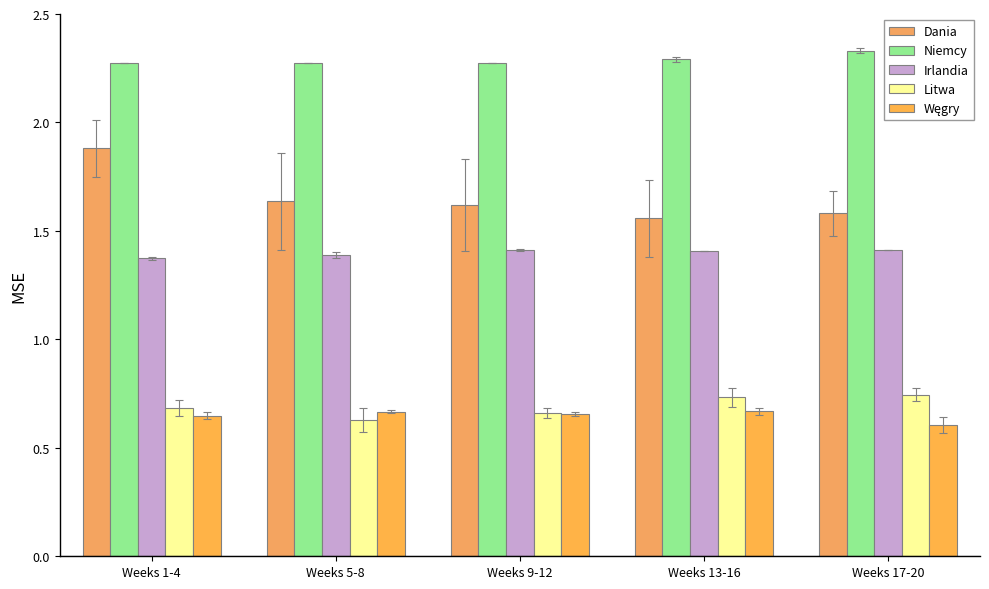

Are the bars horizontal?

No